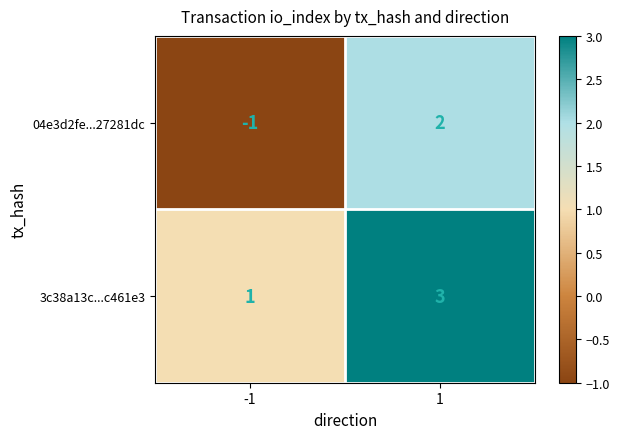

What is the difference between the maximum and minimum values in the 04e3d2fe...27281dc series?

3